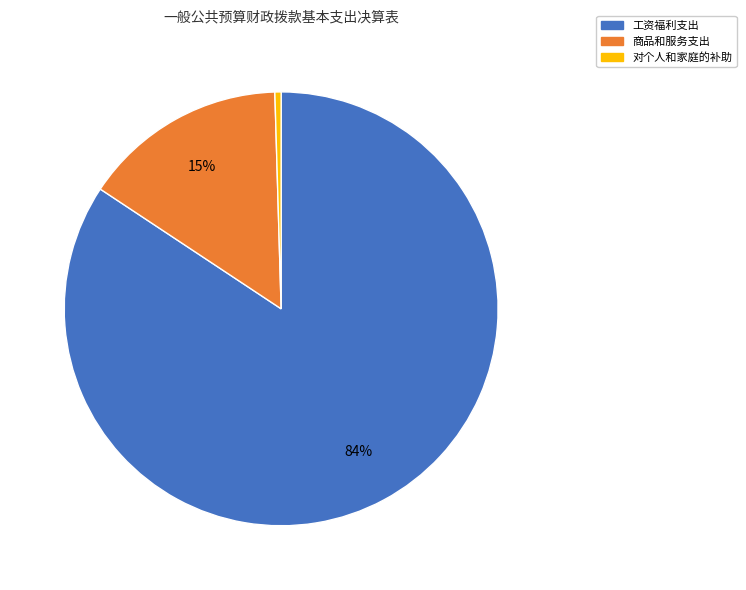

Does any single category account for the majority?

Yes